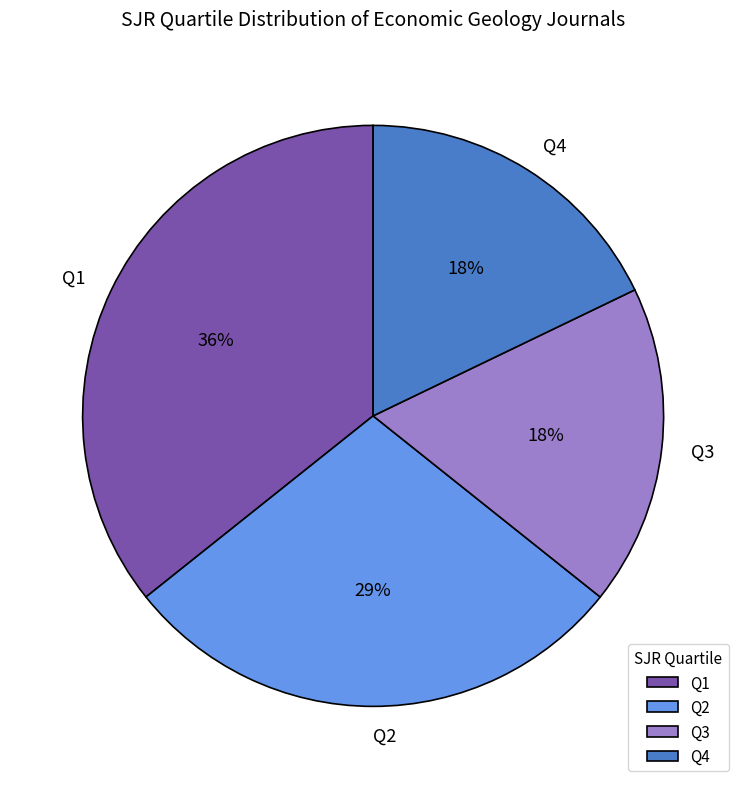

To the nearest percent, what portion does Q1 represent?

36%